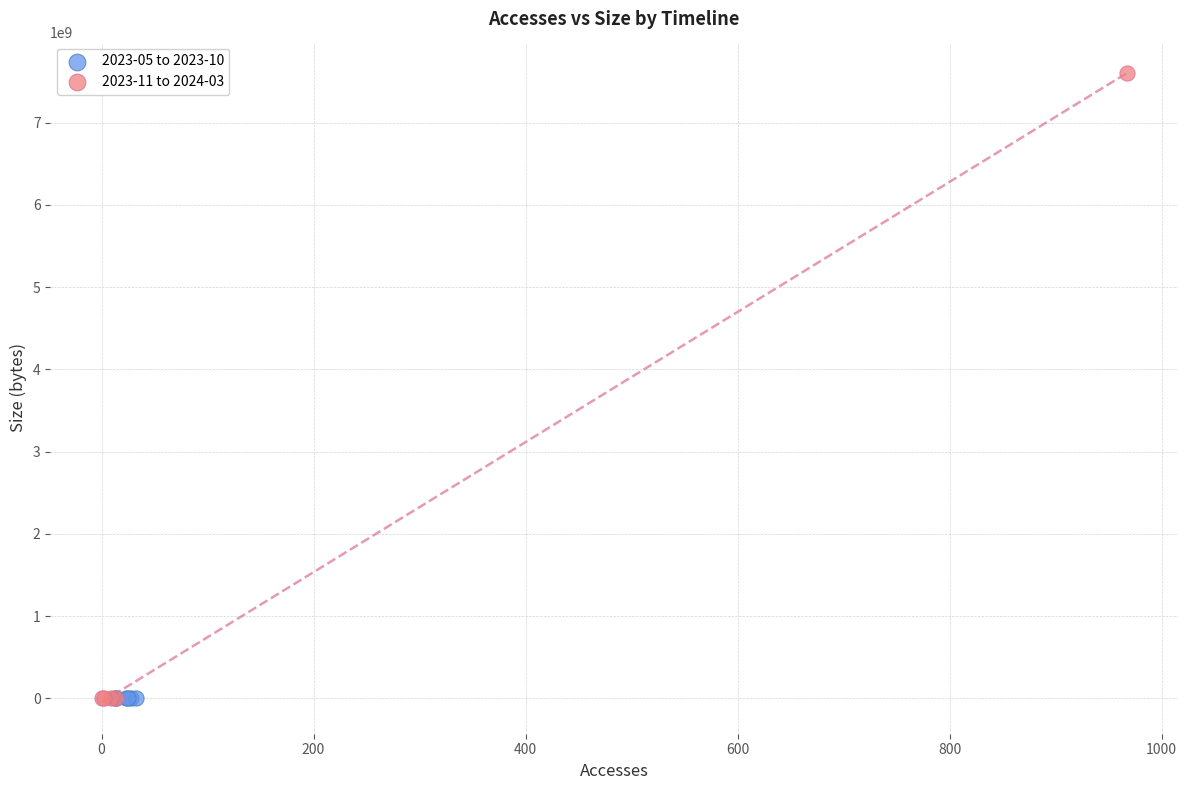

Which series contains the highest Y value?

2023-11 to 2024-03